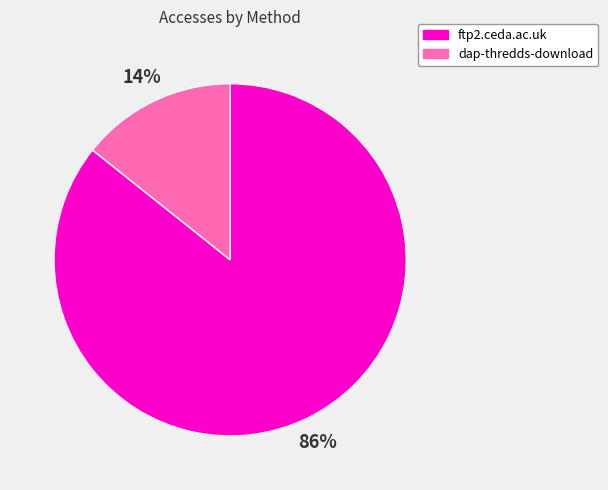

To the nearest percent, what is the combined percentage of ftp2.ceda.ac.uk and dap-thredds-download?

100%